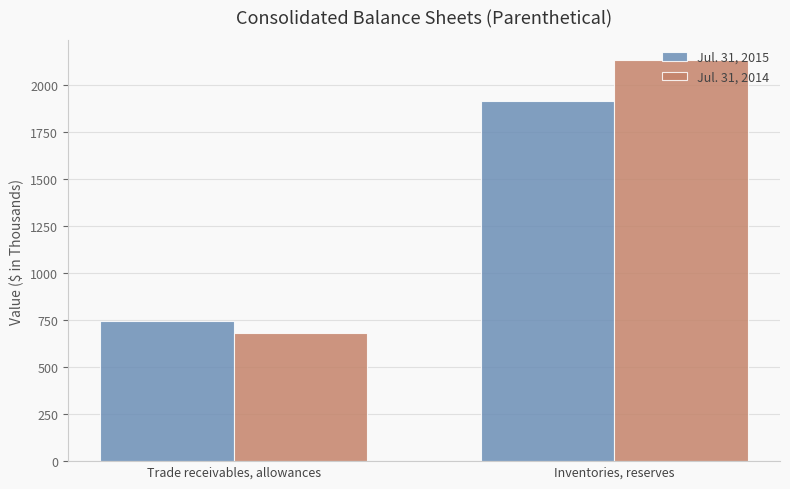

What is the value of the Jul. 31, 2015 bar at the 1st from the left?

746